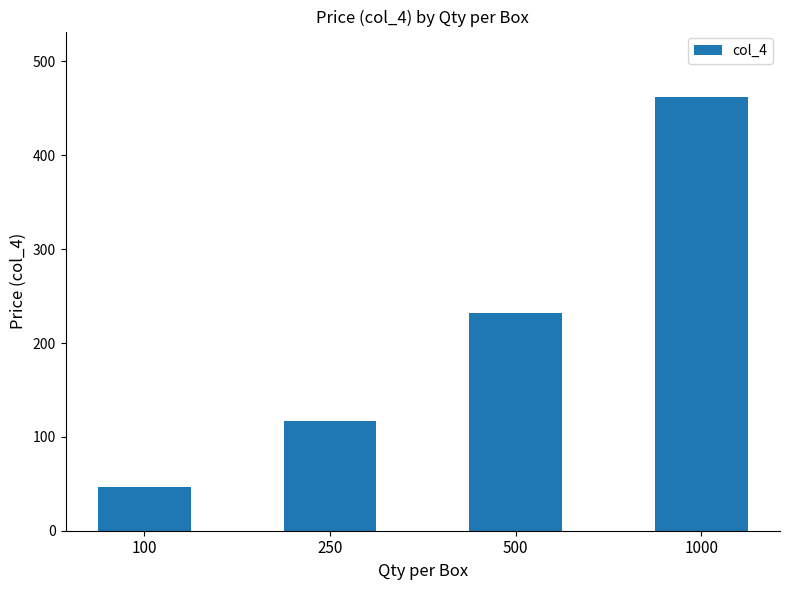

List the labels in order of value, largest first.

1000, 500, 250, 100